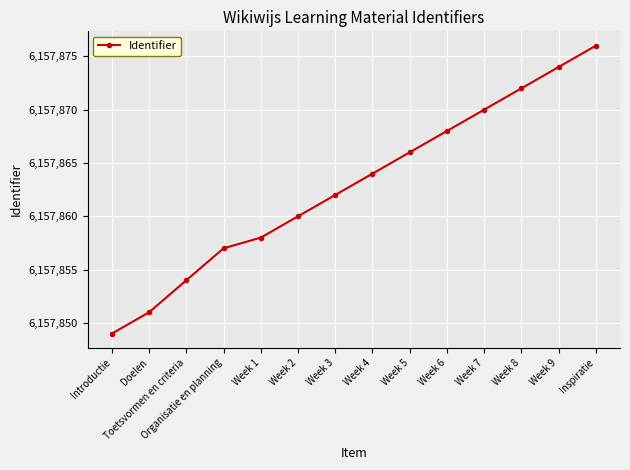

Reading left to right, what are all the values shown in this chart?

Introductie=6157849	Doelen=6157851	Toetsvormen en criteria=6157854	Organisatie en planning=6157857	Week 1=6157858	Week 2=6157860	Week 3=6157862	Week 4=6157864	Week 5=6157866	Week 6=6157868	Week 7=6157870	Week 8=6157872	Week 9=6157874	Inspiratie=6157876